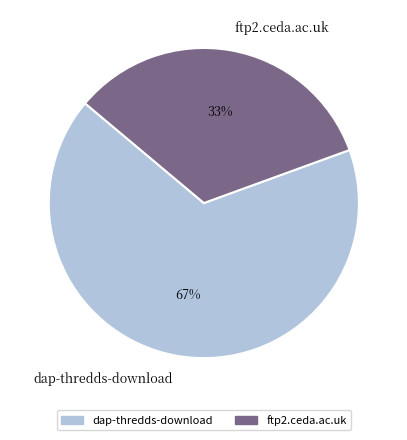

Count the number of slices in the pie.

2